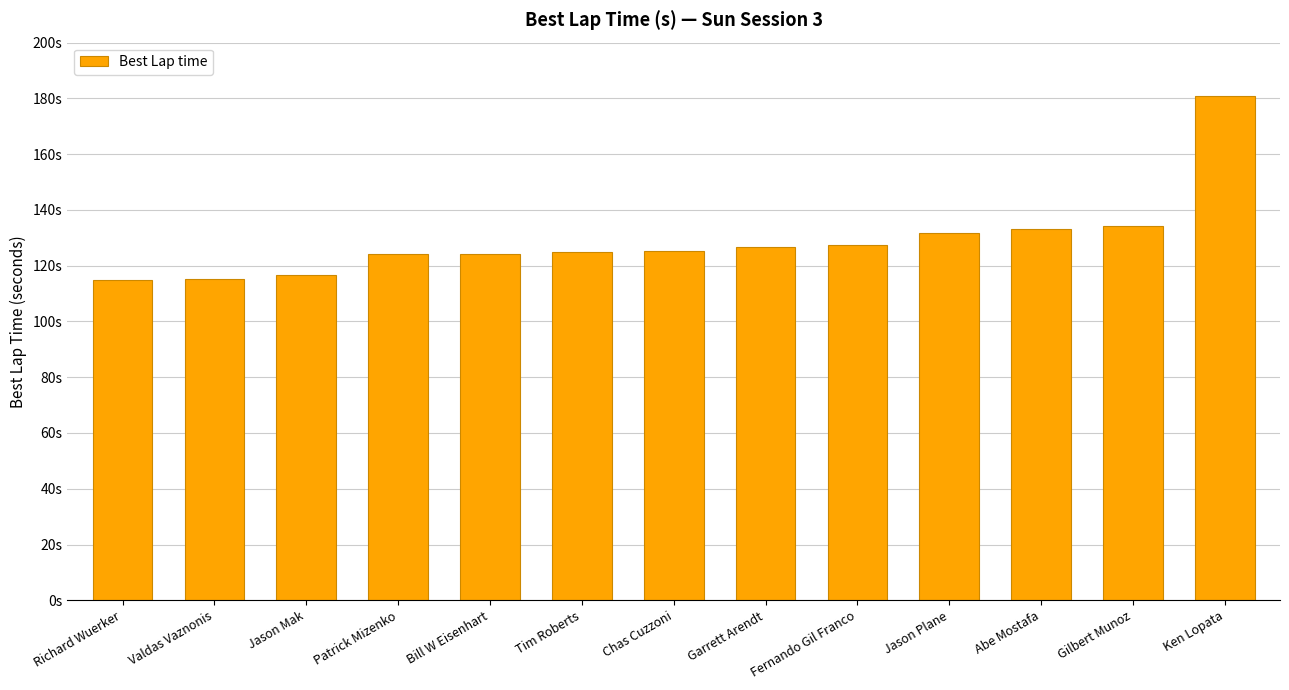

Rank the categories by value from highest to lowest.

Ken Lopata, Gilbert Munoz, Abe Mostafa, Jason Plane, Fernando Gil Franco, Garrett Arendt, Chas Cuzzoni, Tim Roberts, Bill W Eisenhart, Patrick Mizenko, Jason Mak, Valdas Vaznonis, Richard Wuerker